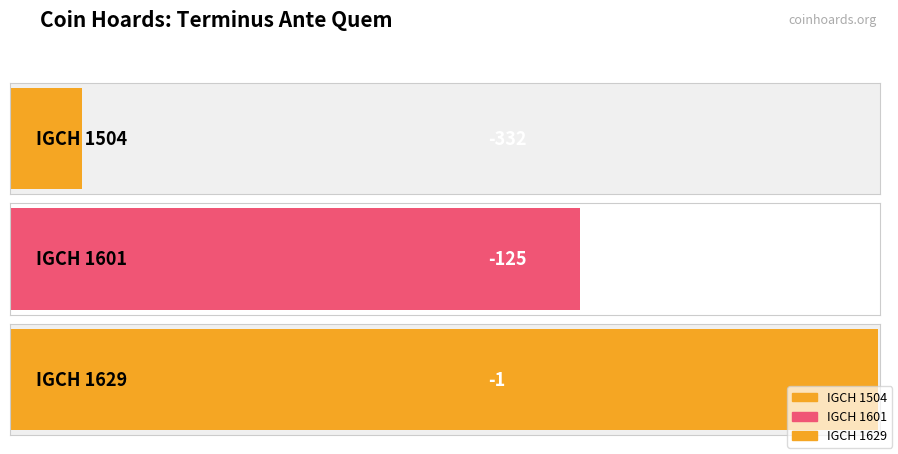

What is the change in value from IGCH 1504 to IGCH 1629?

+331